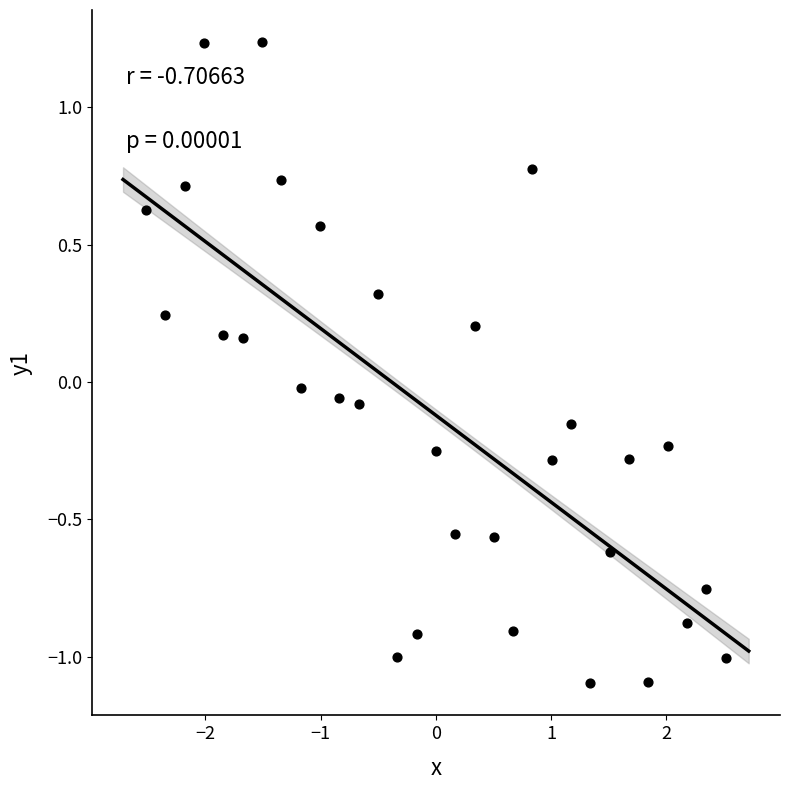

What is the range of Y values (max minus min)?

2.3